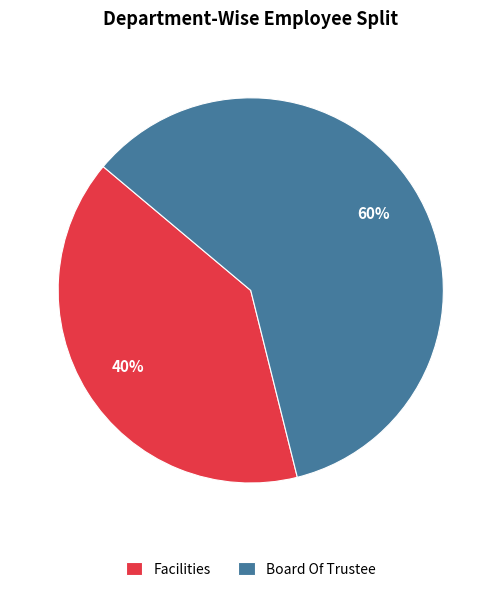

To the nearest percent, what is the average slice percentage?

50%